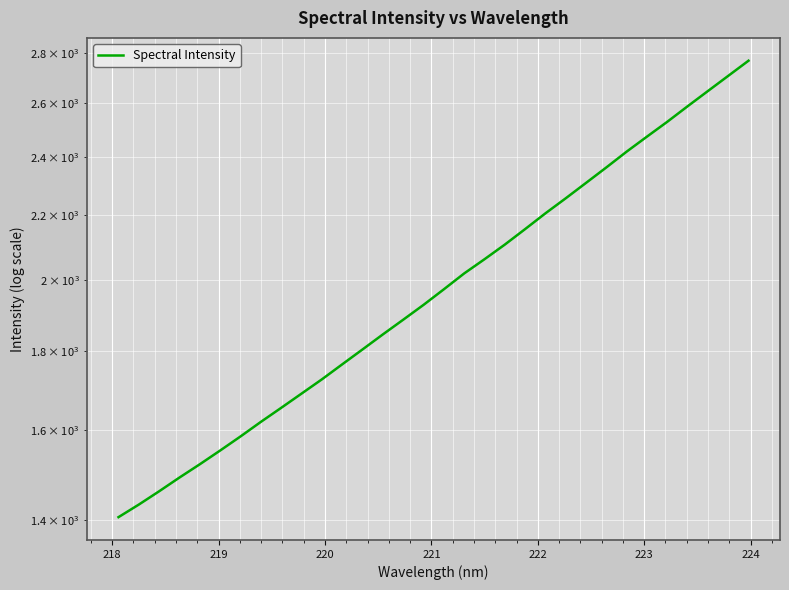

What is the difference between the maximum and minimum values?

1362.4